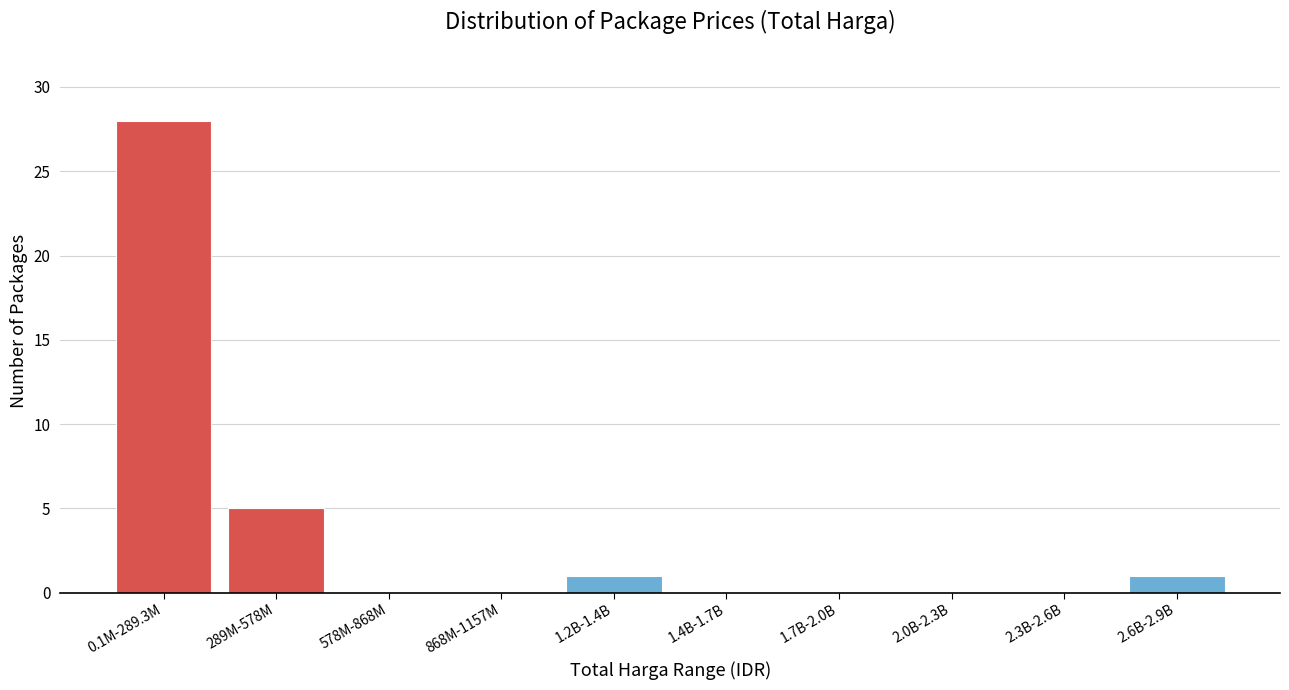

Reading left to right, what are all the values shown in this chart?

0.1M-289.3M=28	289M-578M=5	578M-868M=0	868M-1157M=0	1.2B-1.4B=1	1.4B-1.7B=0	1.7B-2.0B=0	2.0B-2.3B=0	2.3B-2.6B=0	2.6B-2.9B=1